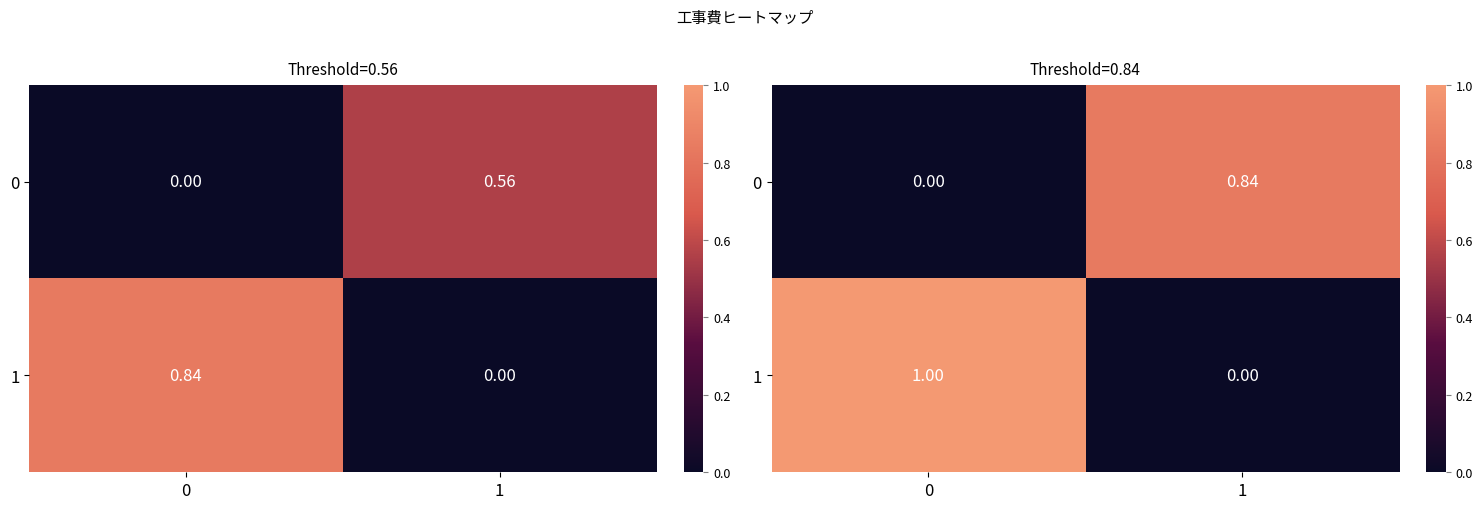

What is the sum of all 1 values?

1.0